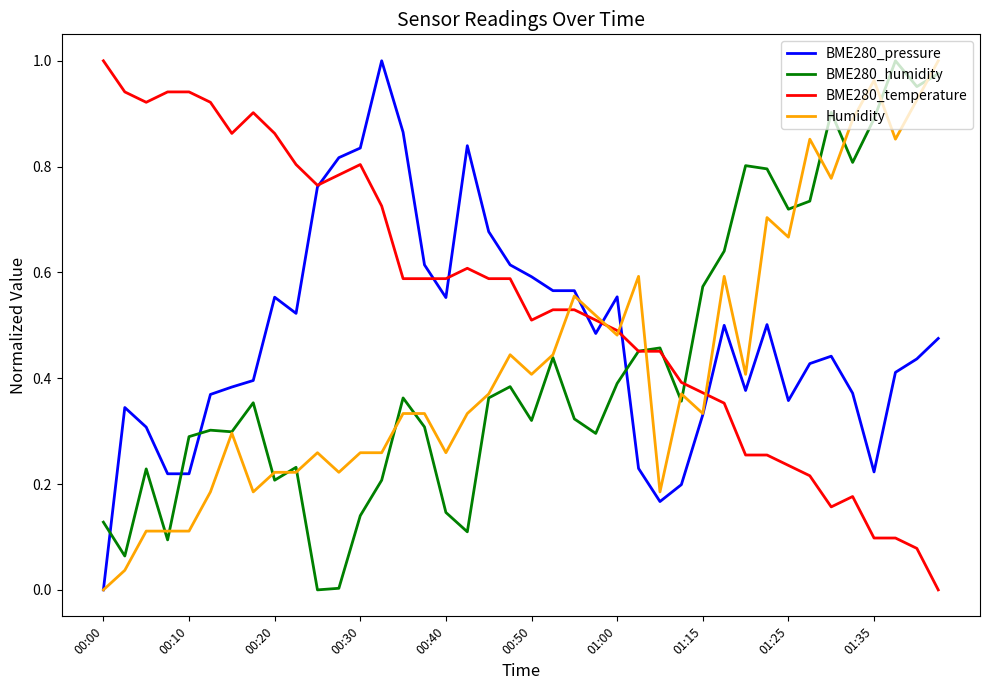

Which series has the largest total across all categories?

BME280_temperature